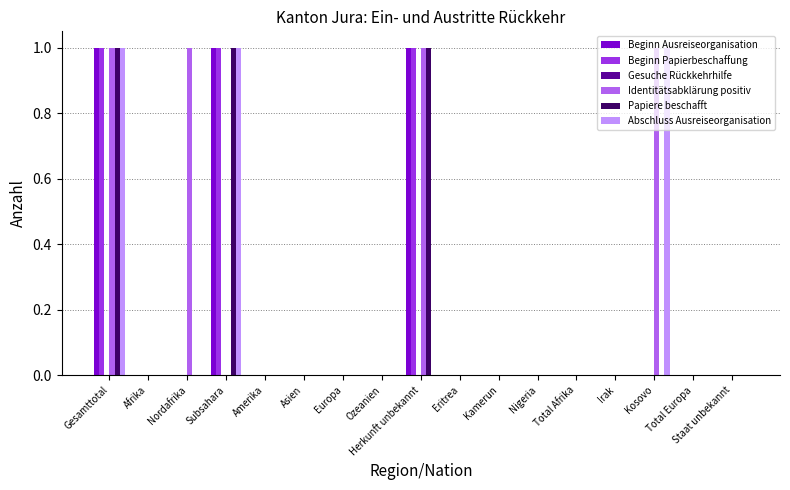

What is the sum of all Papiere beschafft values?

3